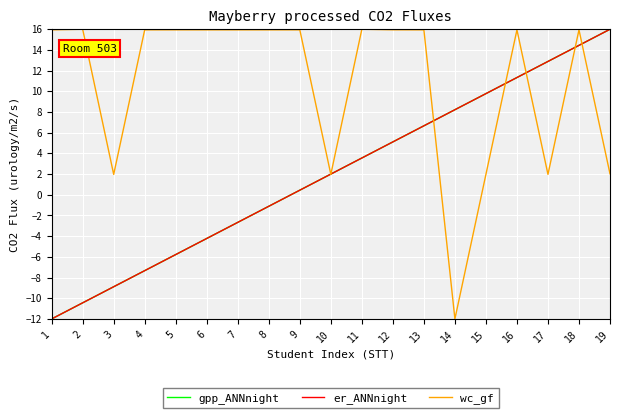

What is the maximum value for er_ANNnight?

16.0